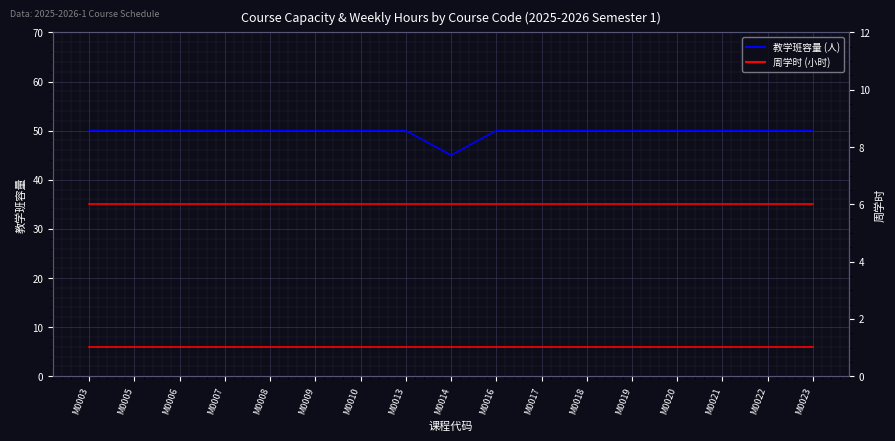

Reading right to left, transcribe all the data shown in this chart.

教学班容量: M0023=50	M0022=50	M0021=50	M0020=50	M0019=50	M0018=50	M0017=50	M0016=50	M0014=45	M0013=50	M0010=50	M0009=50	M0008=50	M0007=50	M0006=50	M0005=50	M0003=50
周学时: M0023=6	M0022=6	M0021=6	M0020=6	M0019=6	M0018=6	M0017=6	M0016=6	M0014=6	M0013=6	M0010=6	M0009=6	M0008=6	M0007=6	M0006=6	M0005=6	M0003=6